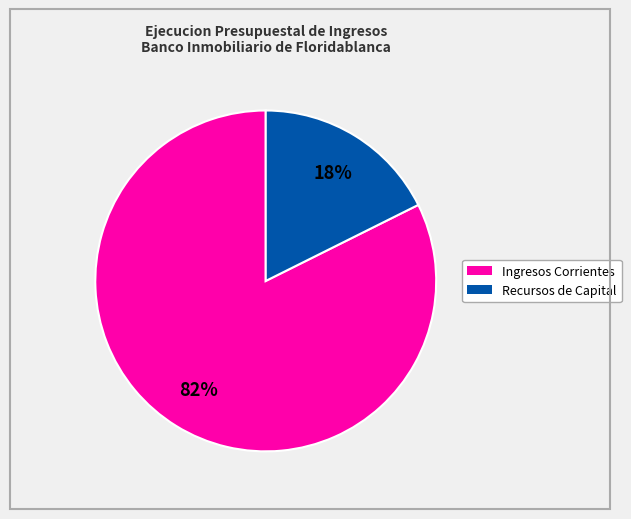

Is there a majority slice in this chart?

Yes